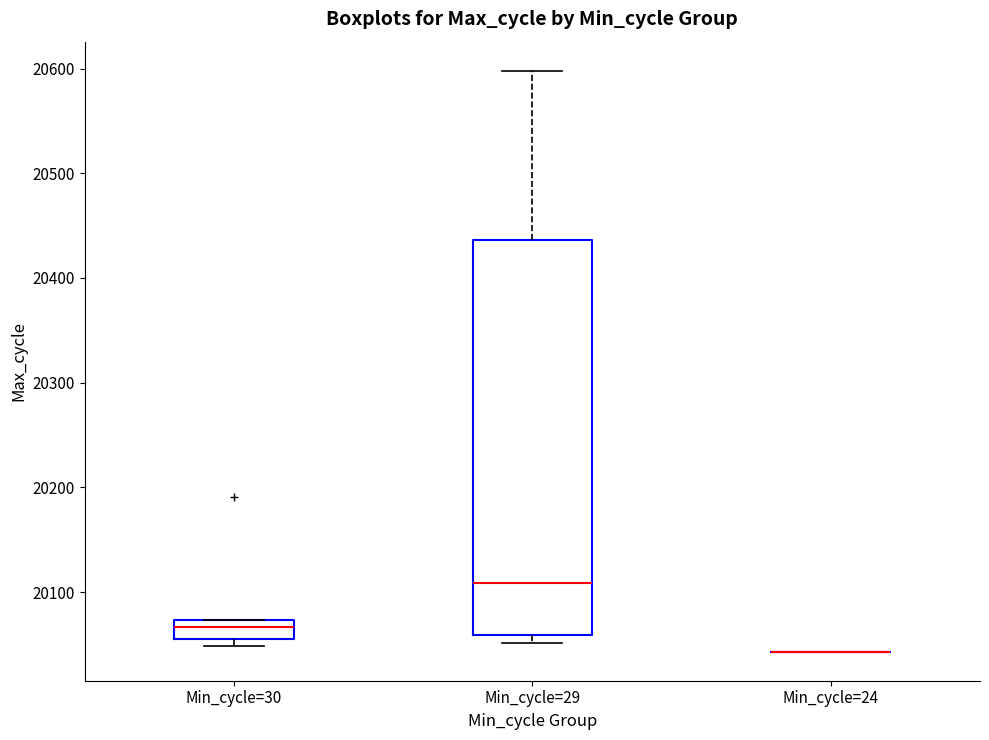

Where is the lower edge of the box for Min_cycle=30 on the y-axis? The values are not printed on the chart, so give them approximately, as read against the axis.

20060